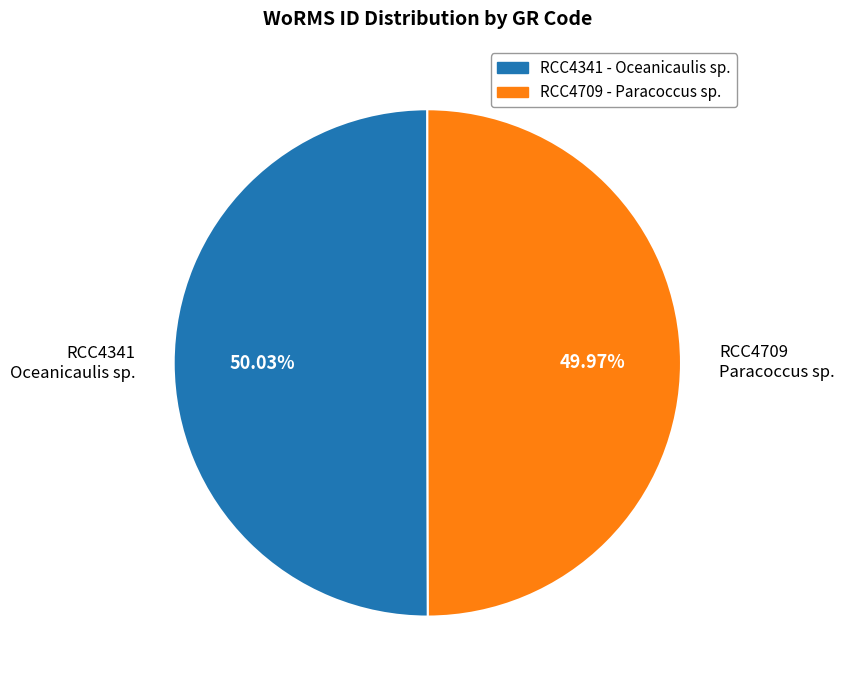

Does any single category account for the majority?

Yes